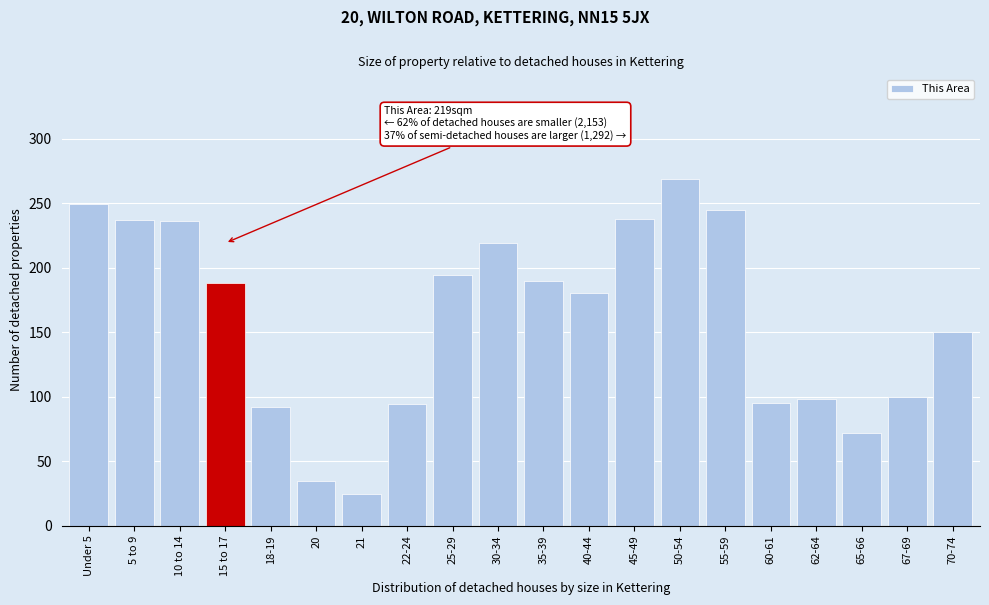

What value does the data have at 21?

25